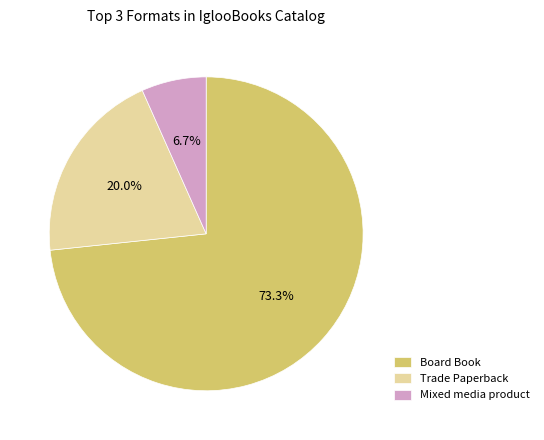

True or false: Trade Paperback accounts for 20% of the total.

True